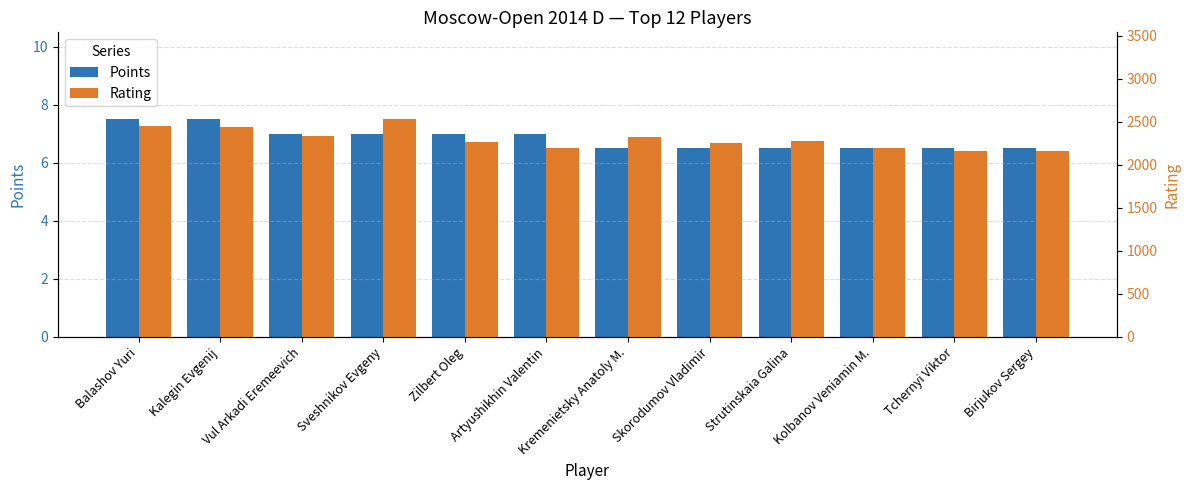

How many Points values are between 6 and 7?

10